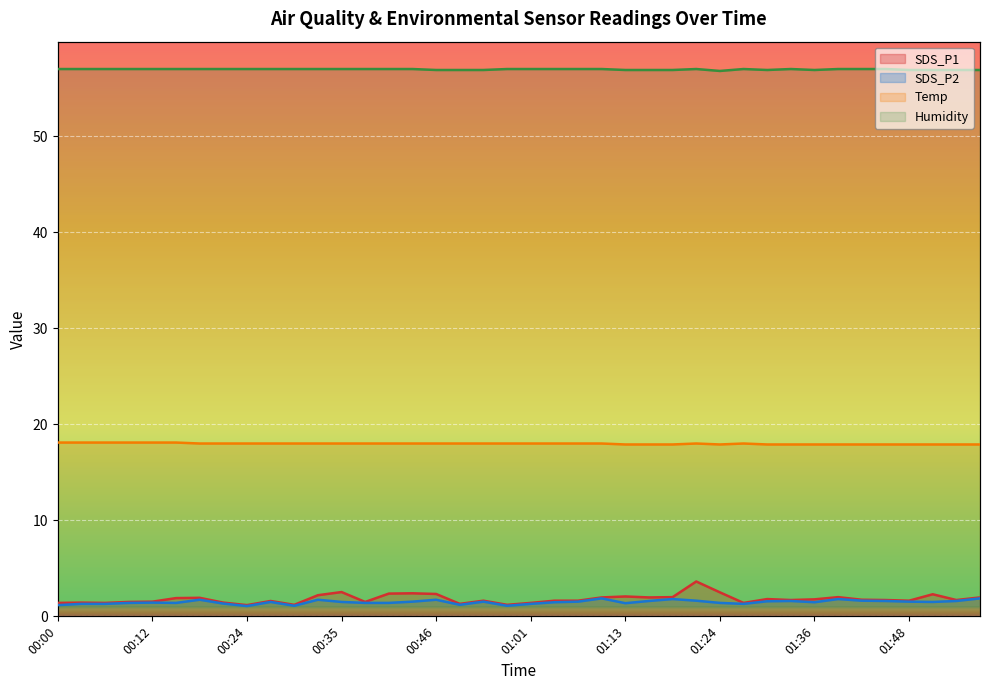

True or false: SDS_P2 and Humidity intersect in this chart.

False